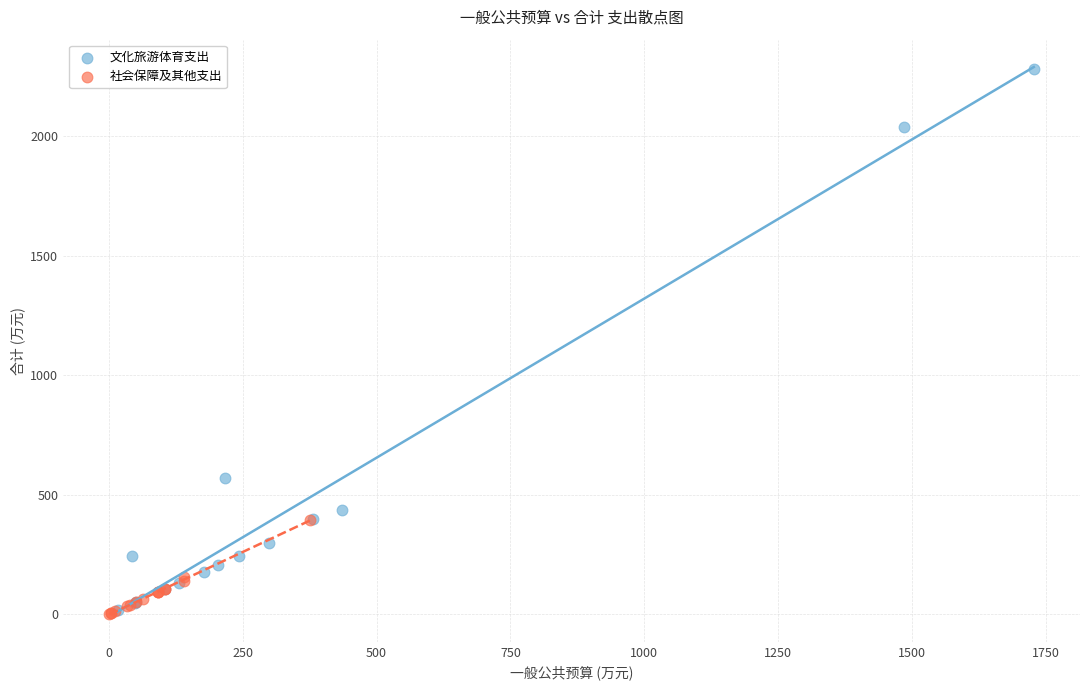

Which series contains the highest Y value?

文化旅游体育支出